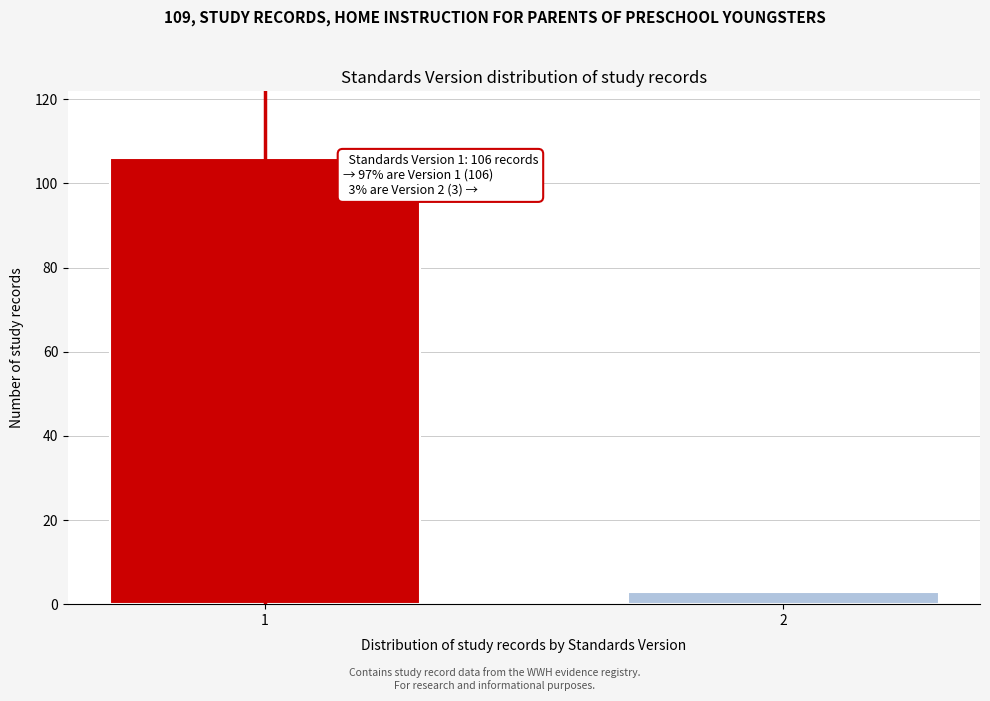

Reading left to right, list all the values displayed in this chart.

1=106	2=3